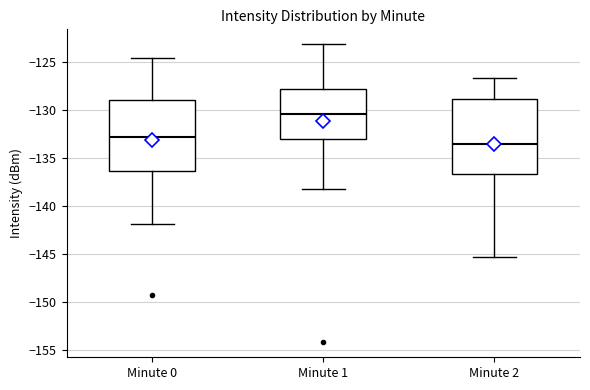

Reading left to right, read every box against the y-axis: the position of its median line, the range the box covers, and the ends of its whiskers. The values are not printed on the chart, so give them approximately, as read against the axis.

Minute 0: median -133.0, box -136.5 to -129.0, whiskers -142.0 to -124.5
Minute 1: median -130.5, box -133.0 to -128.0, whiskers -138.5 to -123.0
Minute 2: median -133.5, box -136.5 to -129.0, whiskers -145.5 to -126.5